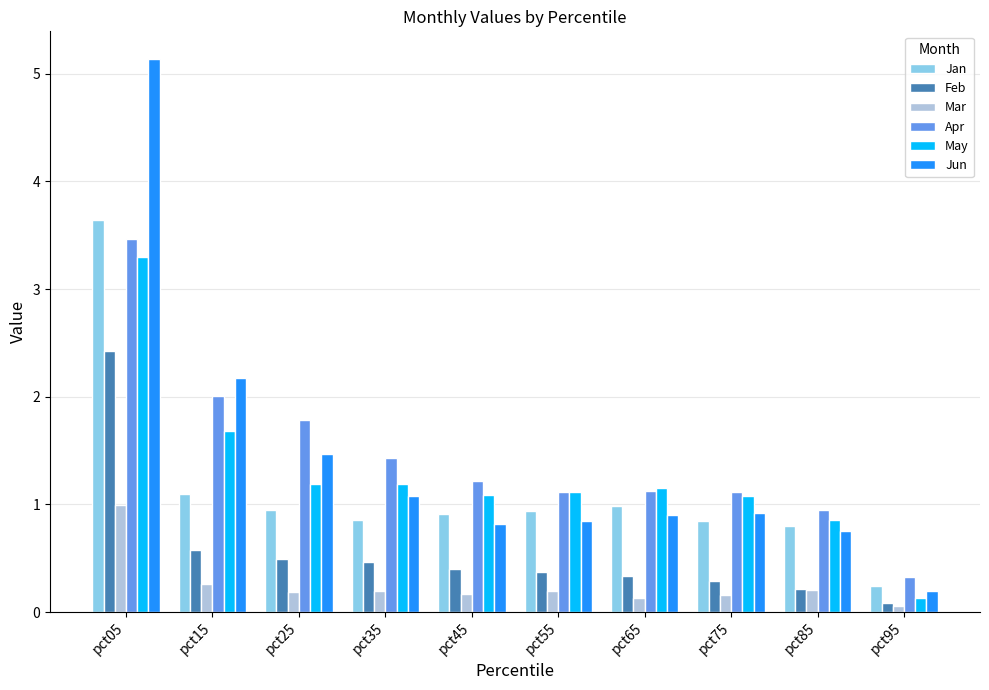

Are the bars grouped side by side (vs. stacked)?

Yes